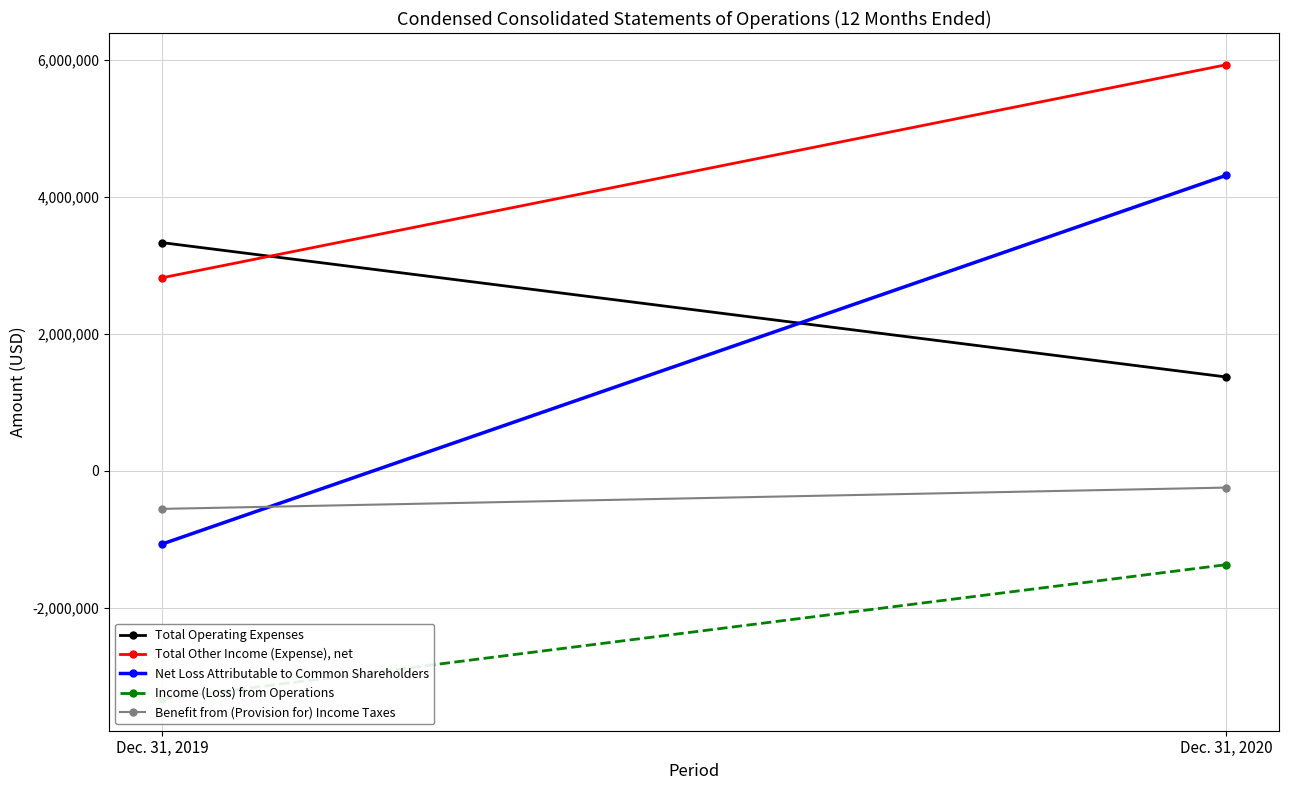

What is the value of the Net Loss Attributable to Common Shareholders point at the 1st from the left?

-1067296